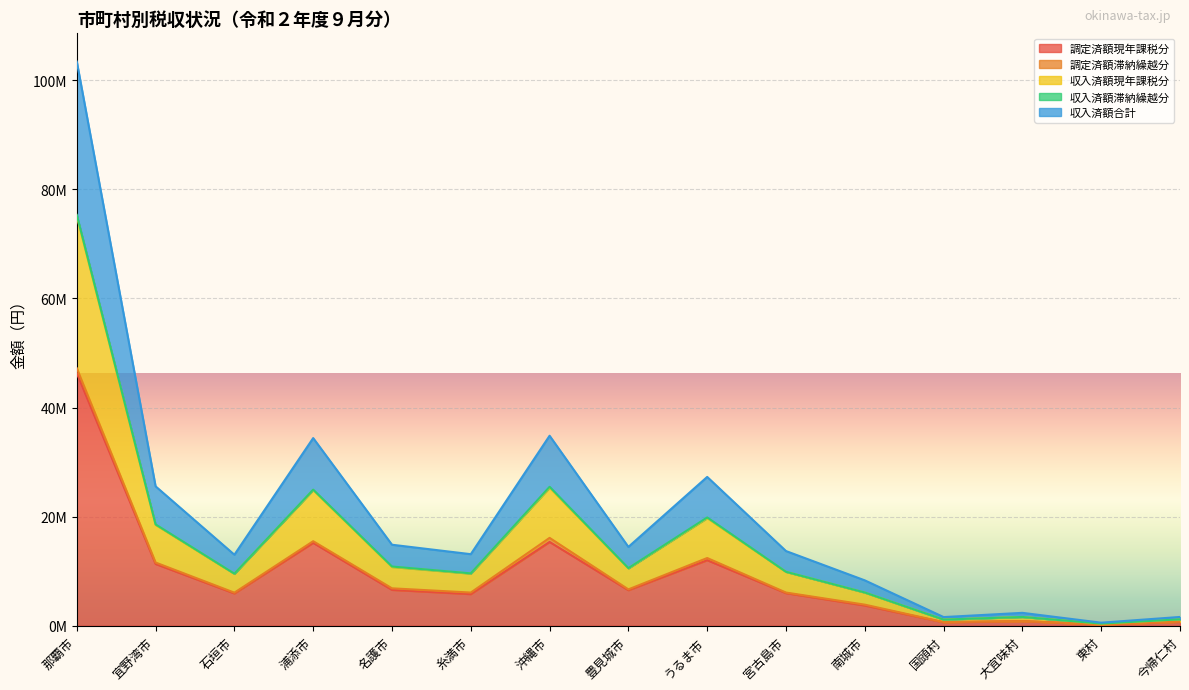

What is the label of the 12th point from the left?

国頭村